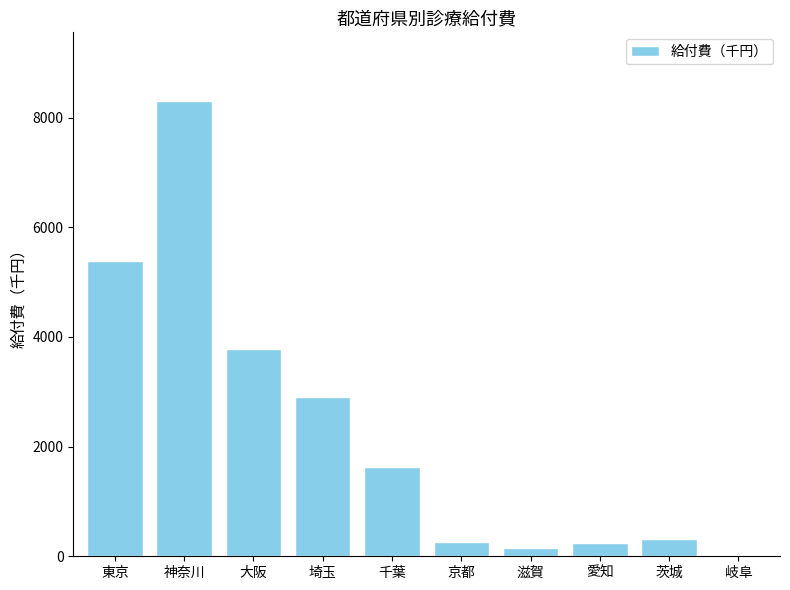

Count the number of values greater than 1636.

5